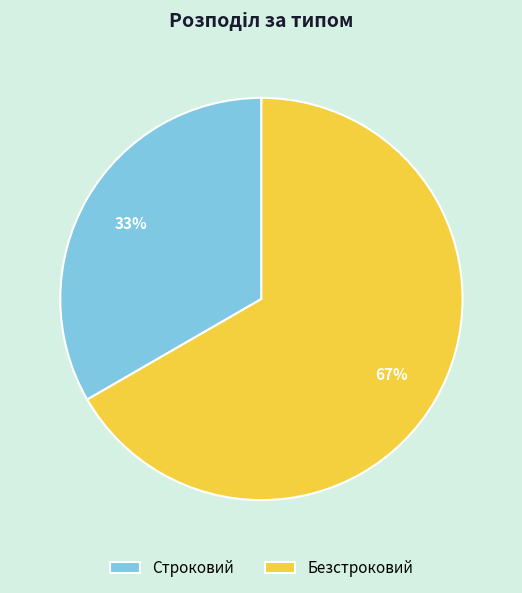

Which has a higher value, Безстроковий or Строковий?

Безстроковий